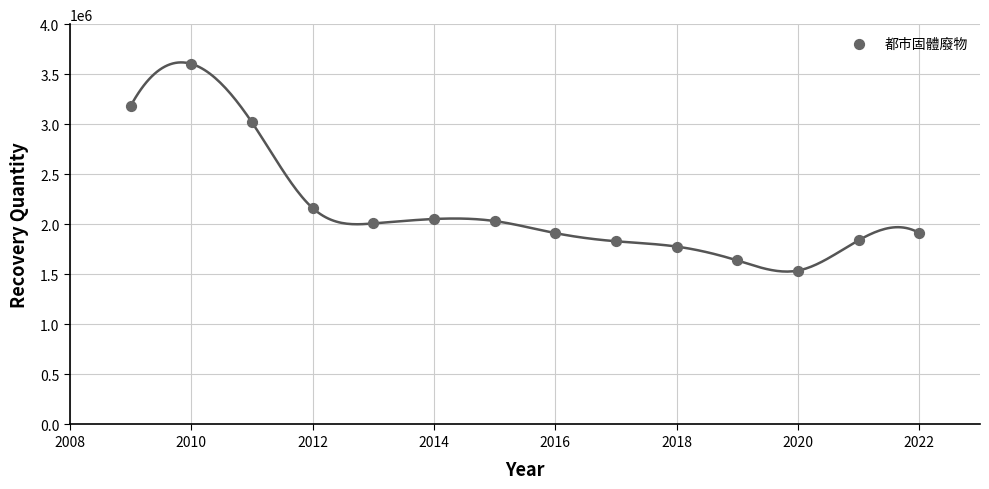

What is the range of X values (max minus min)?

13